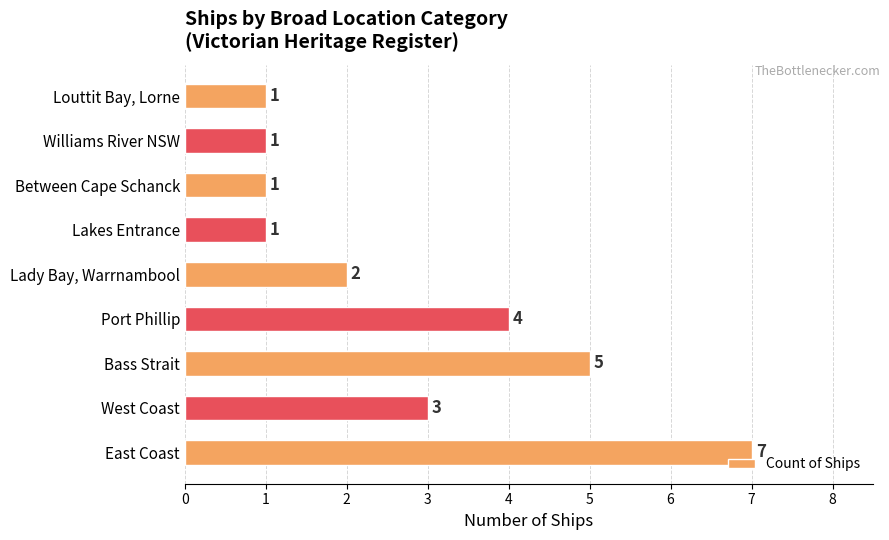

What is the difference between the values at Port Phillip and Lakes Entrance?

3